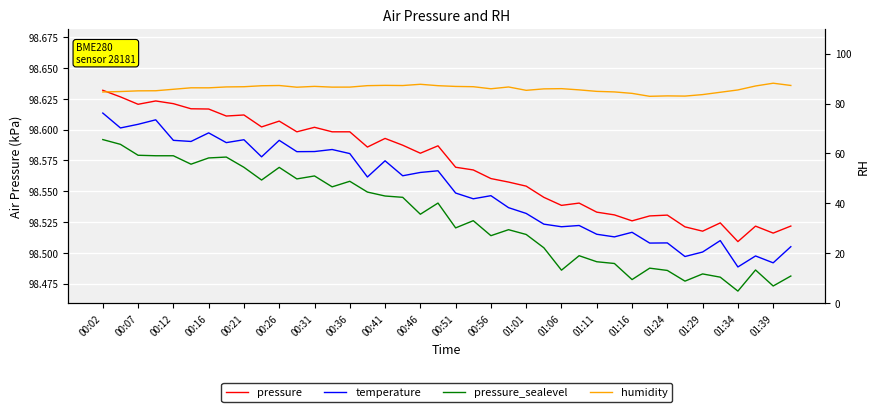

List the series in order of their peak value, lowest first.

humidity, pressure_sealevel, temperature, pressure